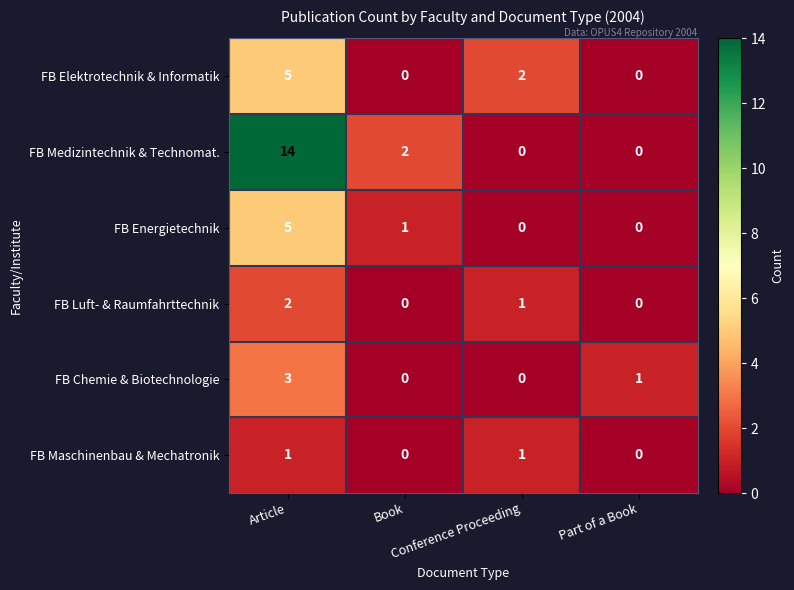

What is the maximum value shown in the chart?

14